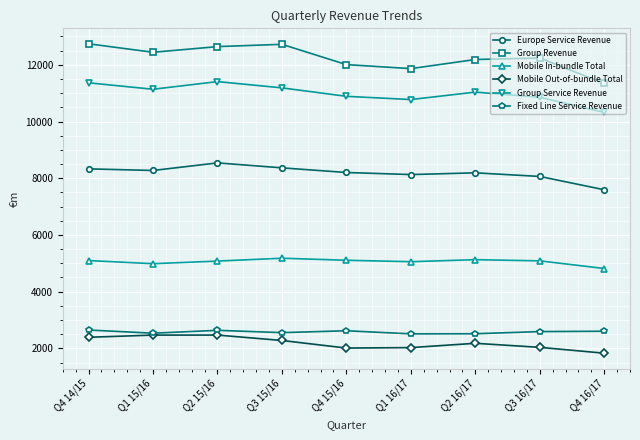

Which series has the largest total across all categories?

Group Revenue